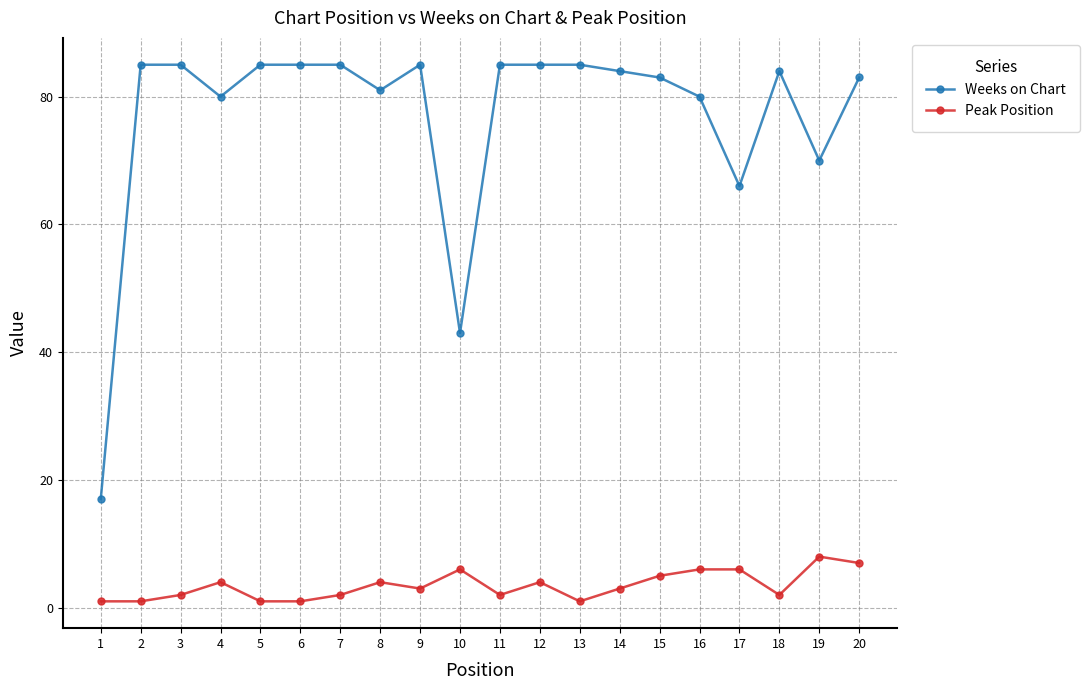

Which series has the largest total across all categories?

Weeks on Chart